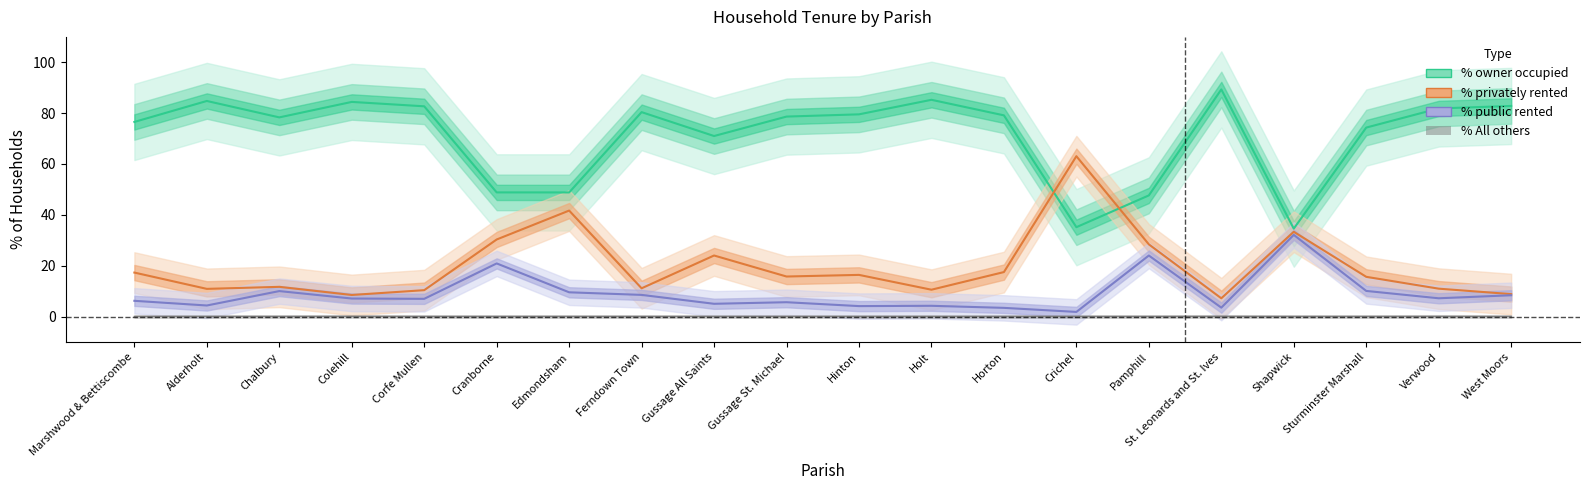

What is the sum of the % of households public rented values at Corfe Mullen and Pamphill?

30.9